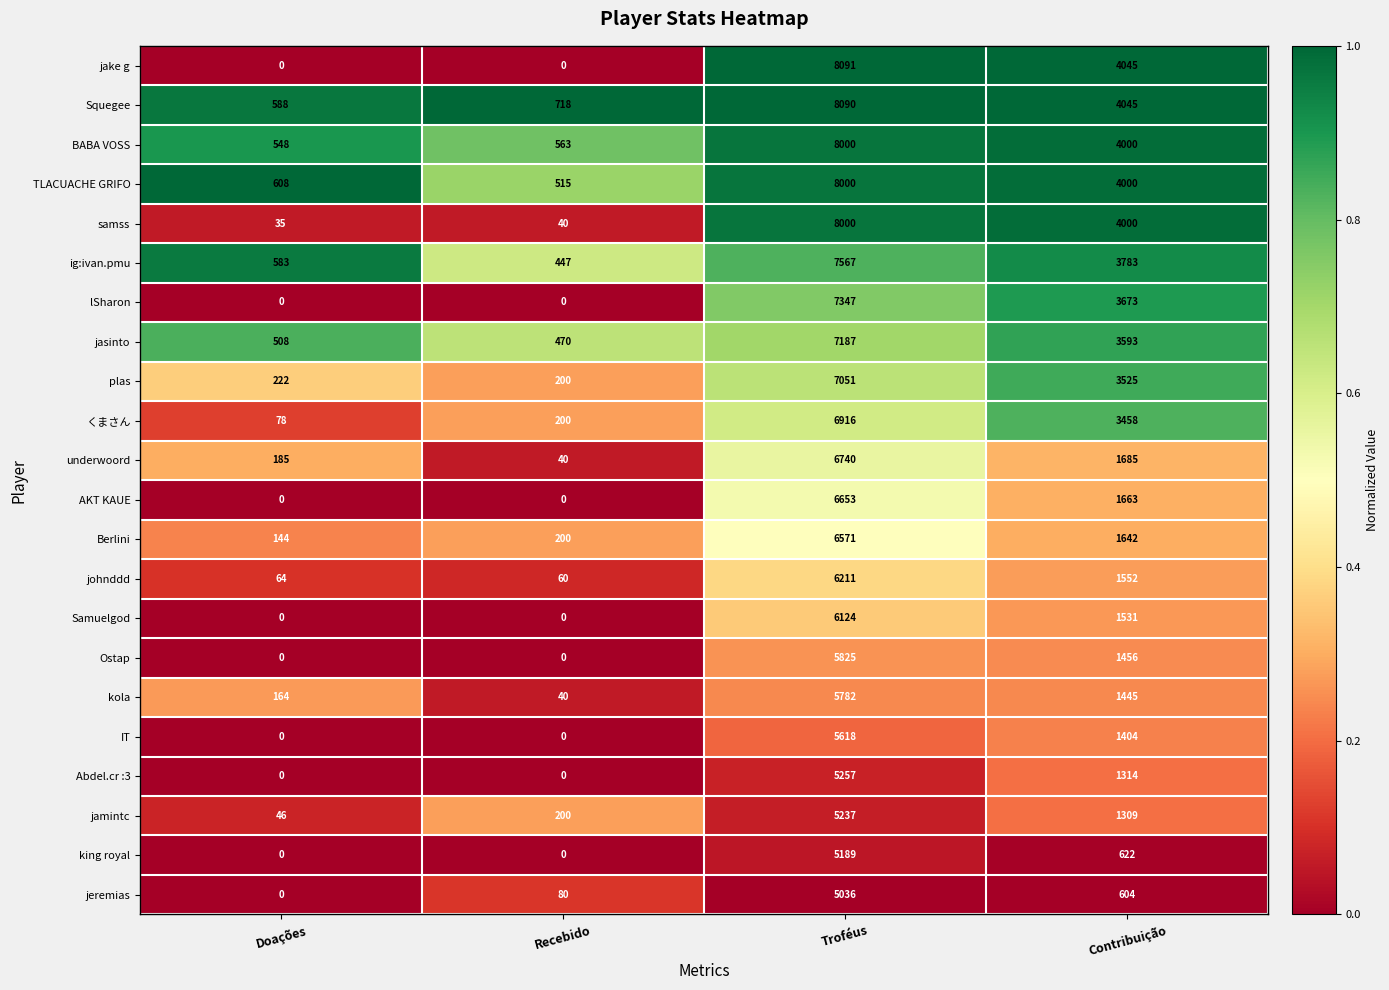

What is the average value of the Berlini series?

2139